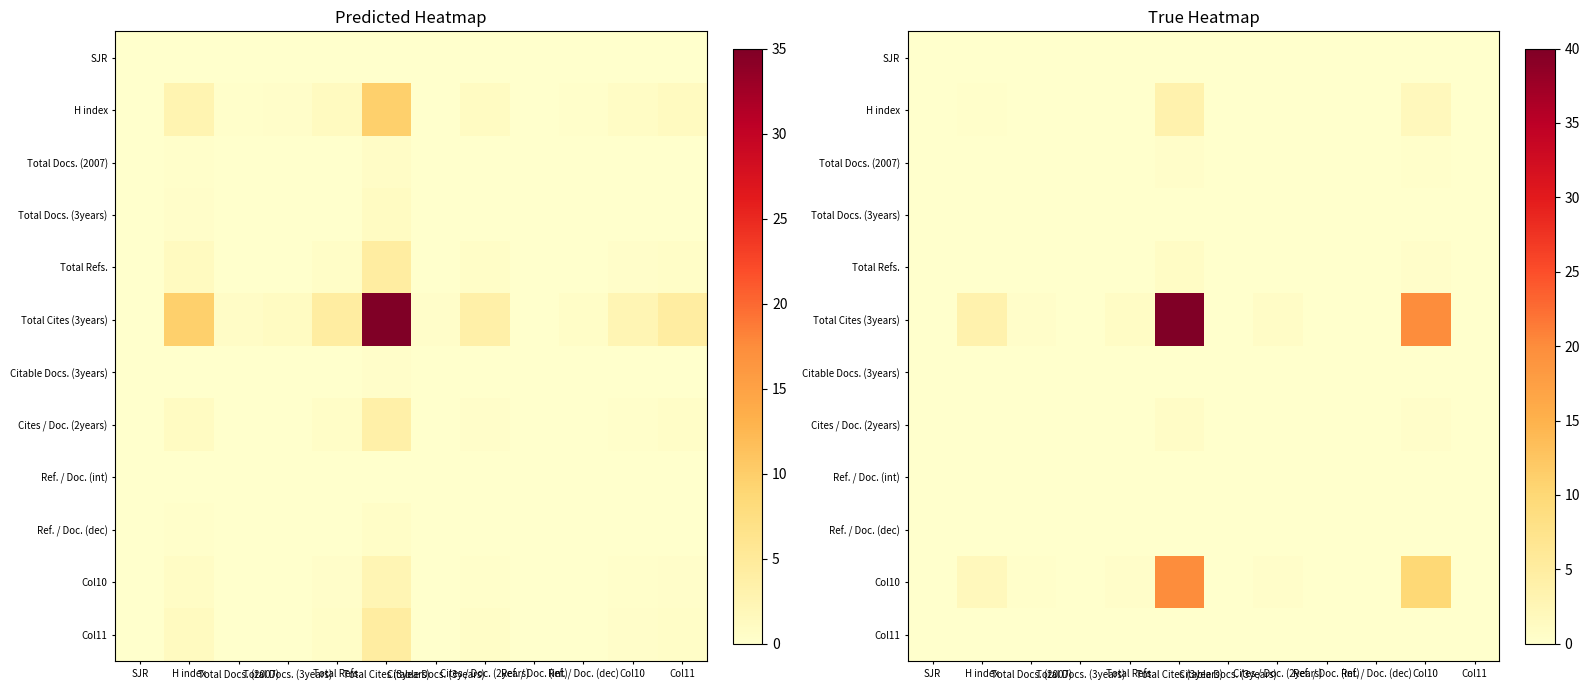

At which label does Ref. / Doc. (int) reach its minimum?

SJR